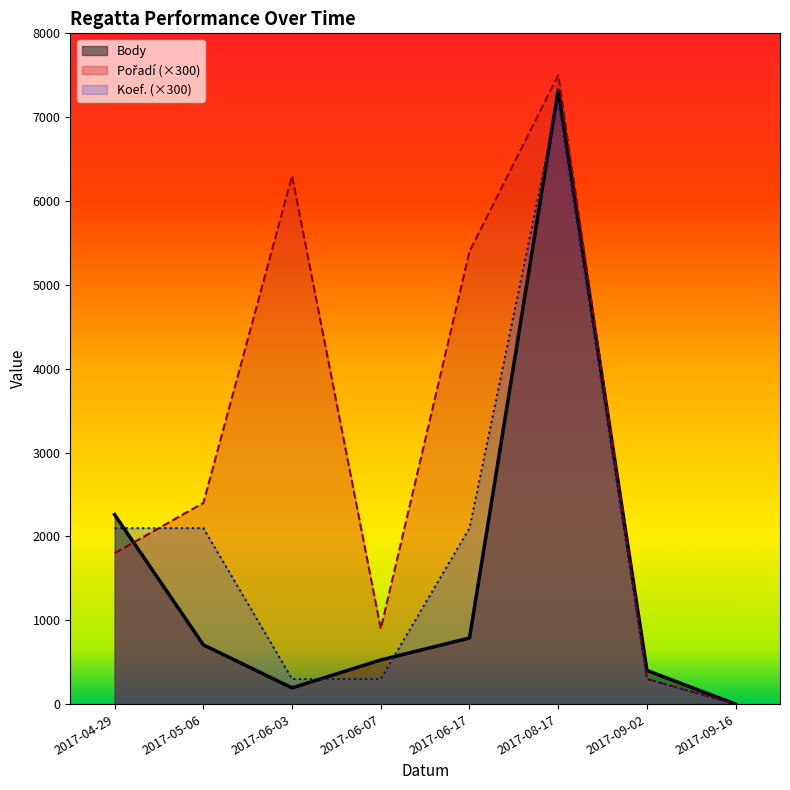

Which series has the largest total across all categories?

Pořadí